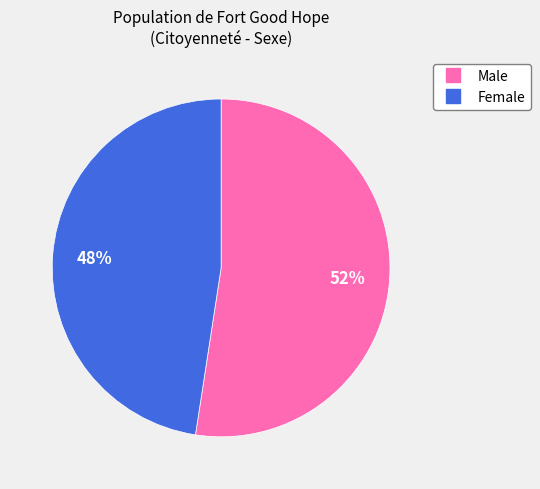

True or false: Male accounts for 62% of the total.

False